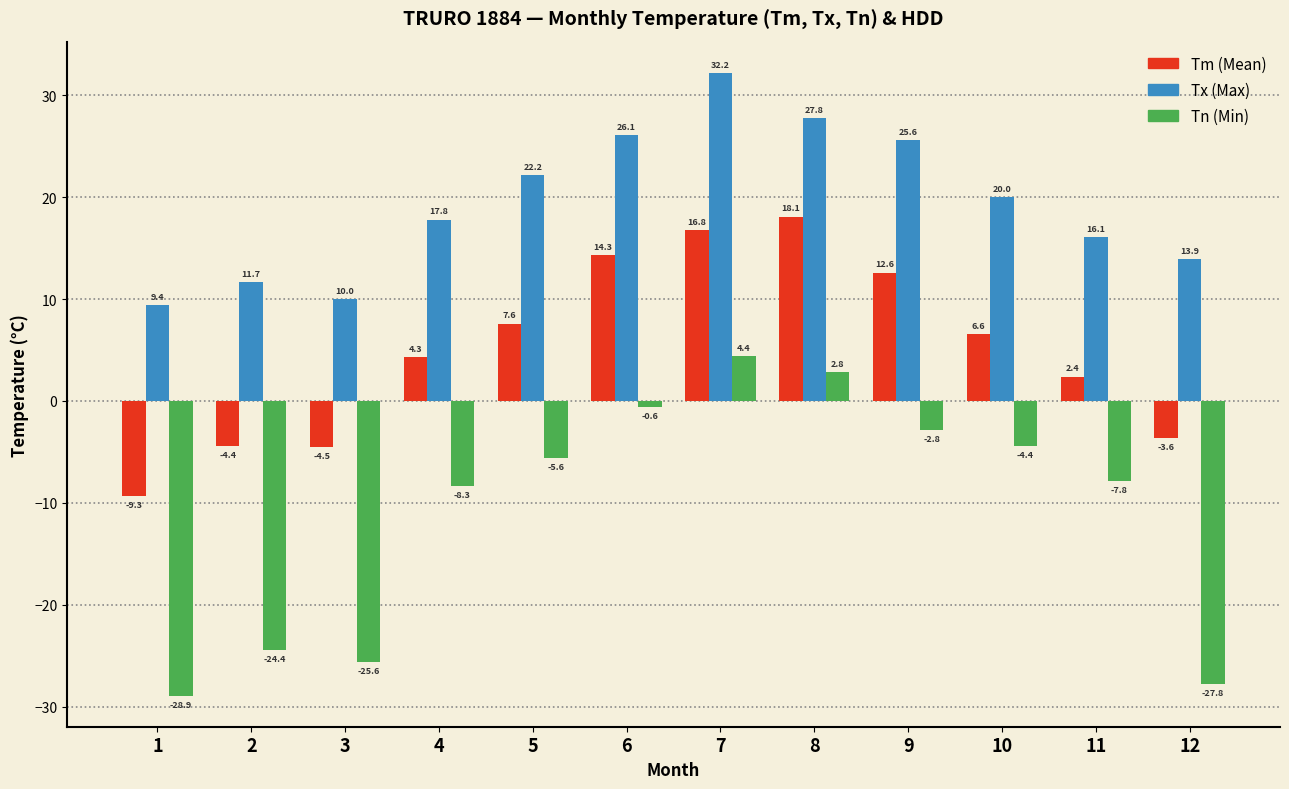

What is the difference between the highest and lowest values at 10?

24.4